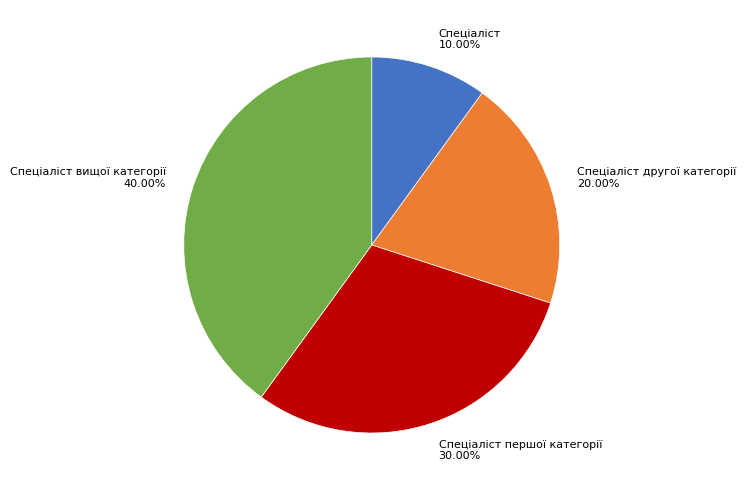

Is it true that Спеціаліст вищої категорії is 40% of the pie?

True